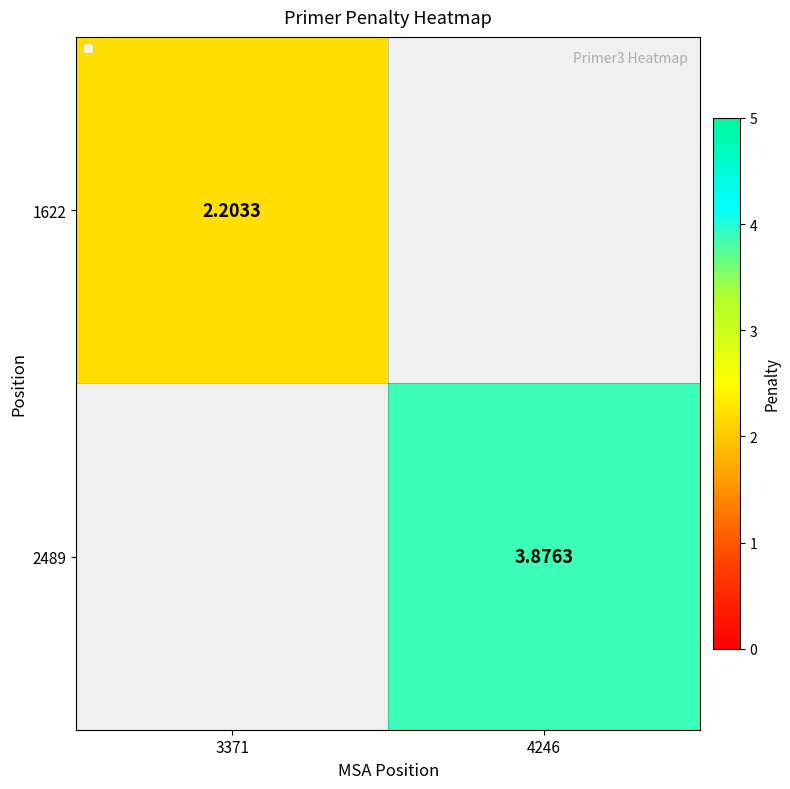

Which category has the highest value in the 1622 series?

3371